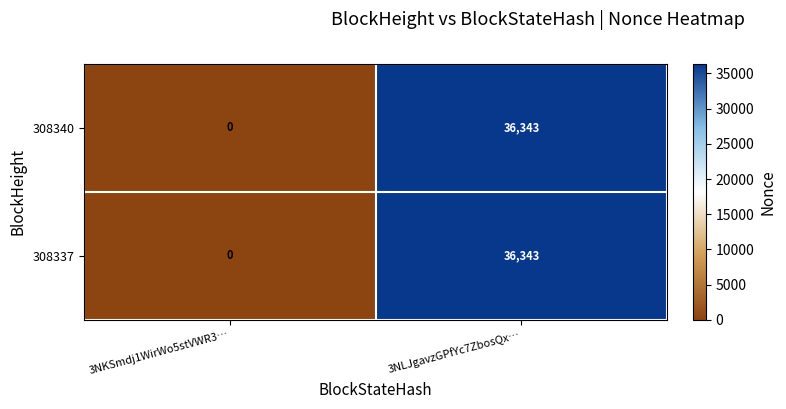

How many values in 308340 are above zero?

1